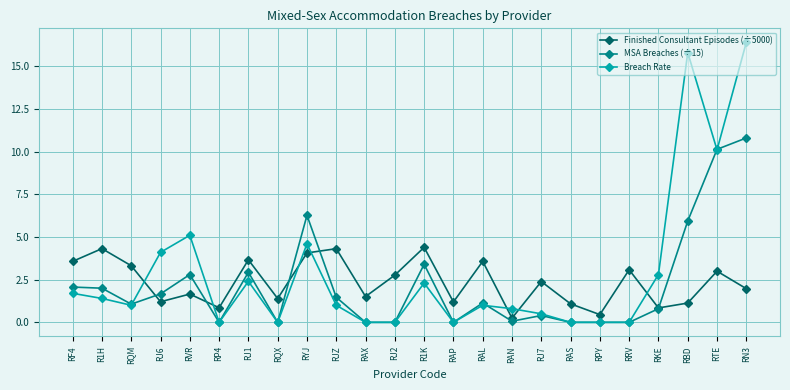

List the series in order of their peak value, lowest first.

Finished Consultant Episodes (÷5000), MSA Breaches (÷15), Breach Rate